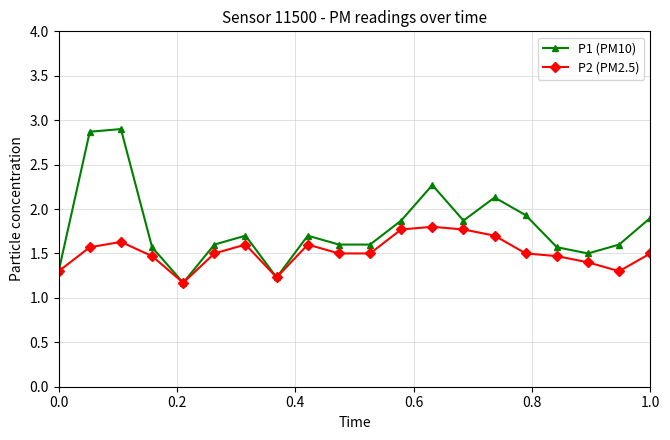

Which series has the largest total across all categories?

P1 (PM10)